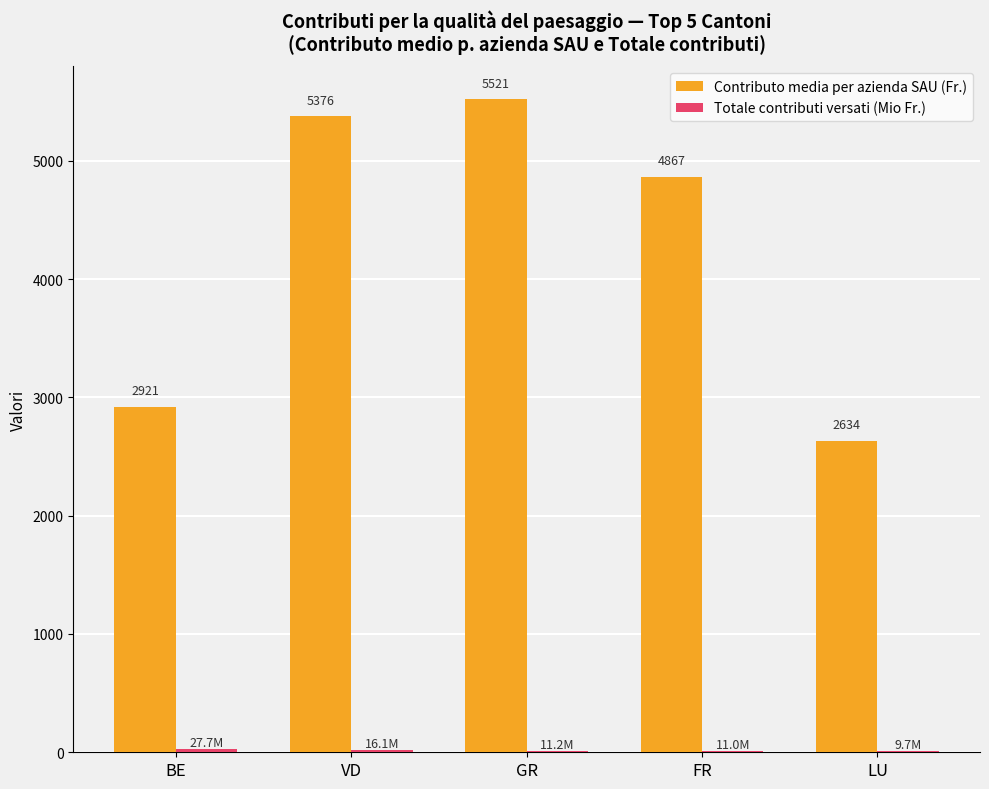

Between BE and FR, which series saw the biggest shift?

Contributo media per azienda SAU (Fr.)